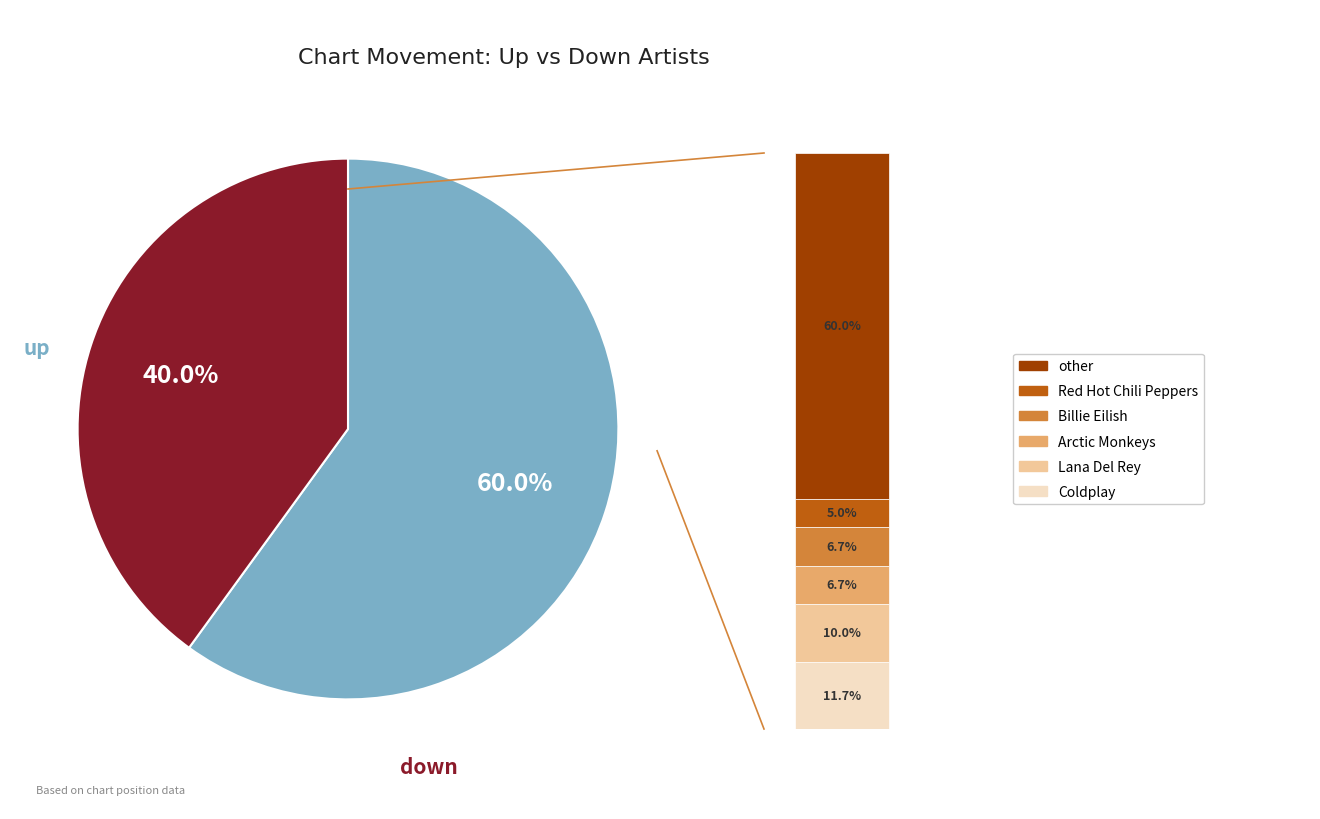

Rank the categories by value from highest to lowest.

up, down